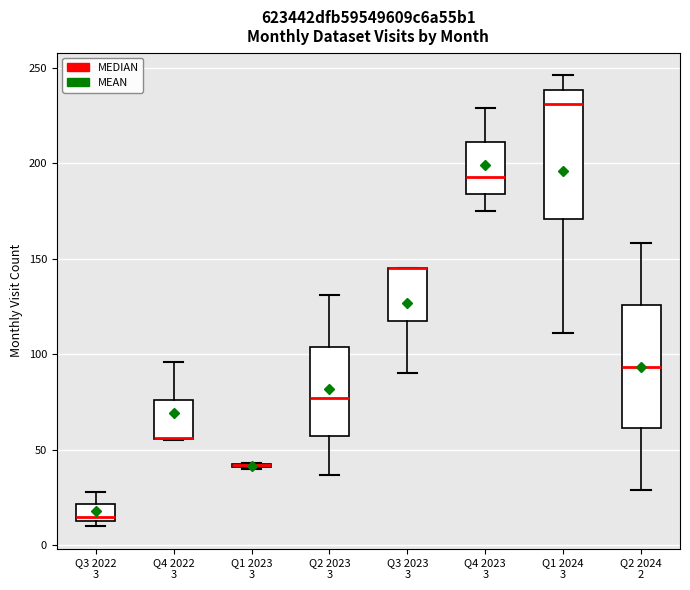

Reading left to right, transcribe this box plot: for each box, give where its median line is, the range the box spans, and where its two whiskers end, as read against the y-axis. The values are not printed on the chart, so give them approximately, as read against the axis.

Q3 2022 3: median 15 (just above the box's lower edge), box 15 to 20, whiskers 10 to 30
Q4 2022 3: median 55 (drawn on the box's lower edge), box 55 to 75, whiskers 55 to 95
Q1 2023 3: box collapsed to a line at 40, whiskers 40 to 45
Q2 2023 3: median 75, box 55 to 105, whiskers 35 to 130
Q3 2023 3: median 145 (drawn on the box's upper edge), box 120 to 145, whiskers 90 to 145
Q4 2023 3: median 195, box 185 to 210, whiskers 175 to 230
Q1 2024 3: median 230, box 170 to 240, whiskers 110 to 245
Q2 2024 2: median 95, box 60 to 125, whiskers 30 to 160